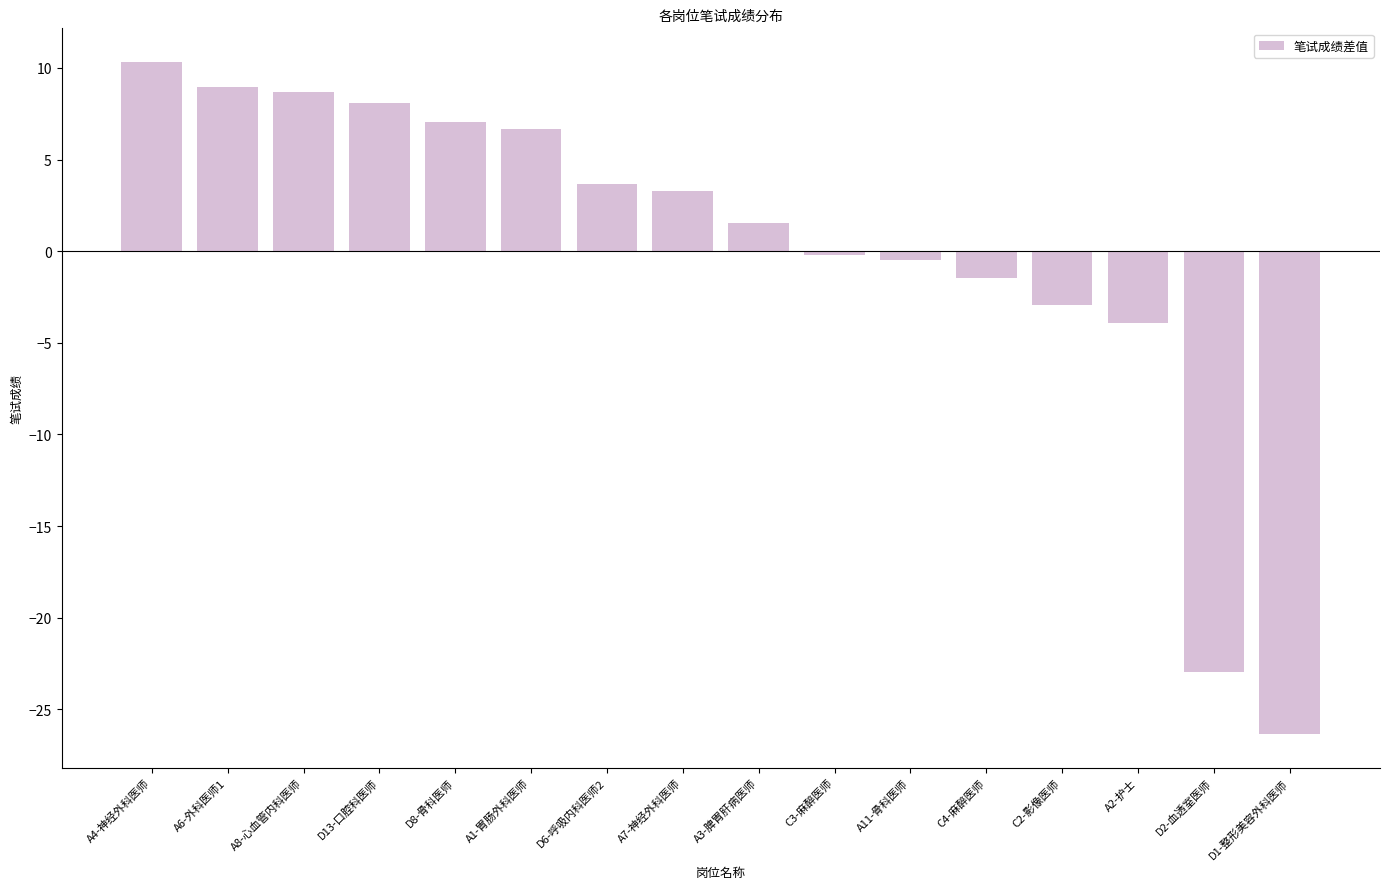

What is the label of the 7th bar from the right?

C3-麻醉医师